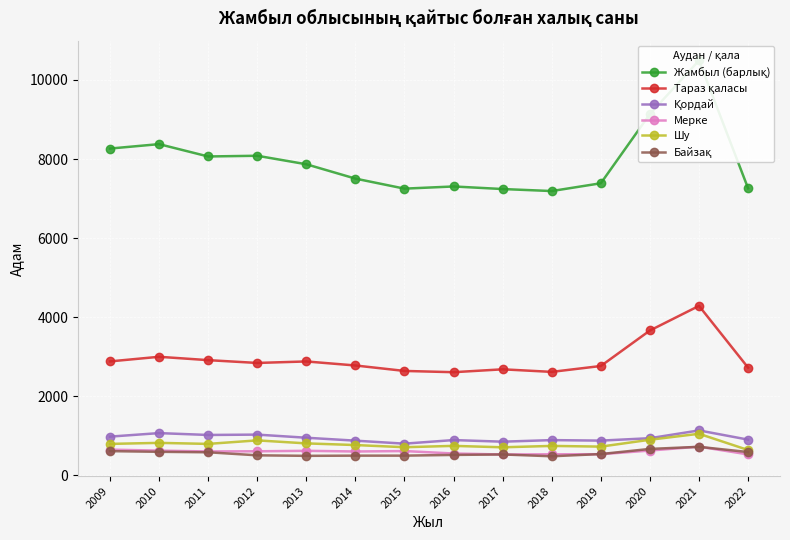

What are all the series names shown in the legend?

Жамбыл (барлық), Тараз қаласы, Қордай, Мерке, Шу, Байзақ